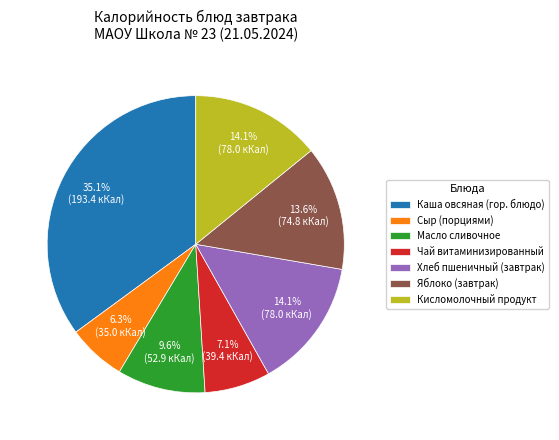

What percentage do Масло сливочное and Хлеб пшеничный (завтрак) together represent?

23.7%